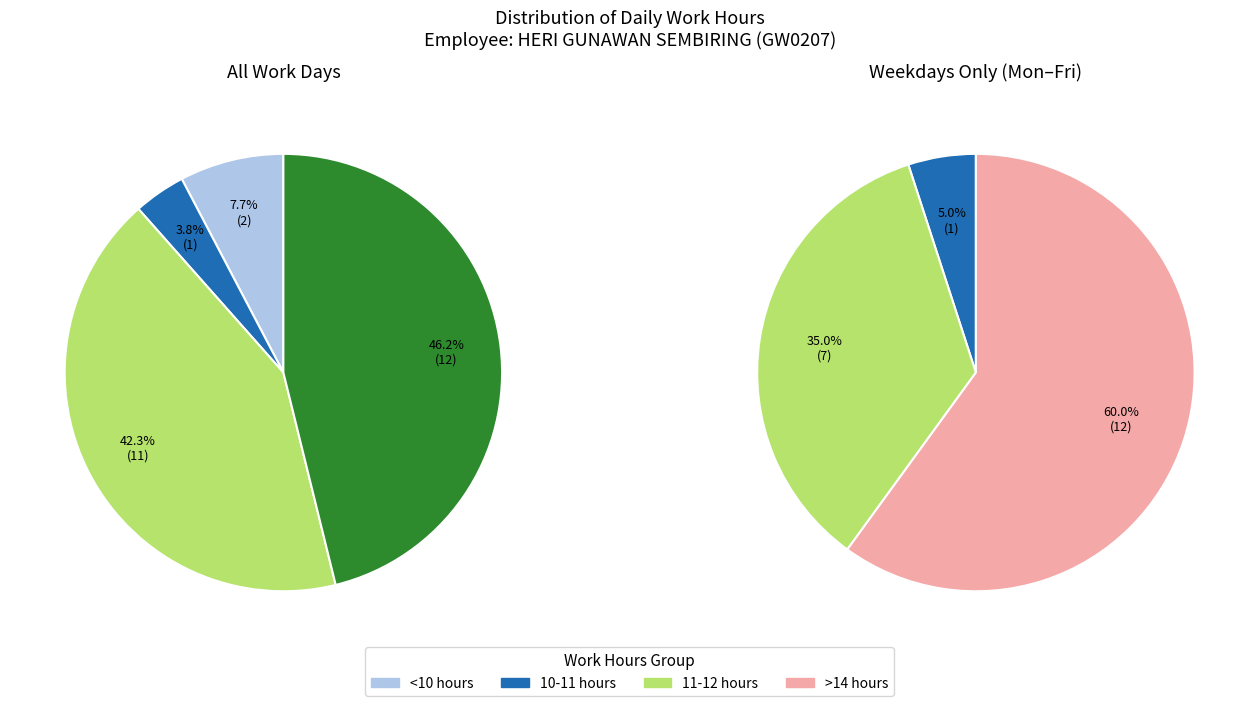

Is the sum of 16 and 9 greater than half?

No